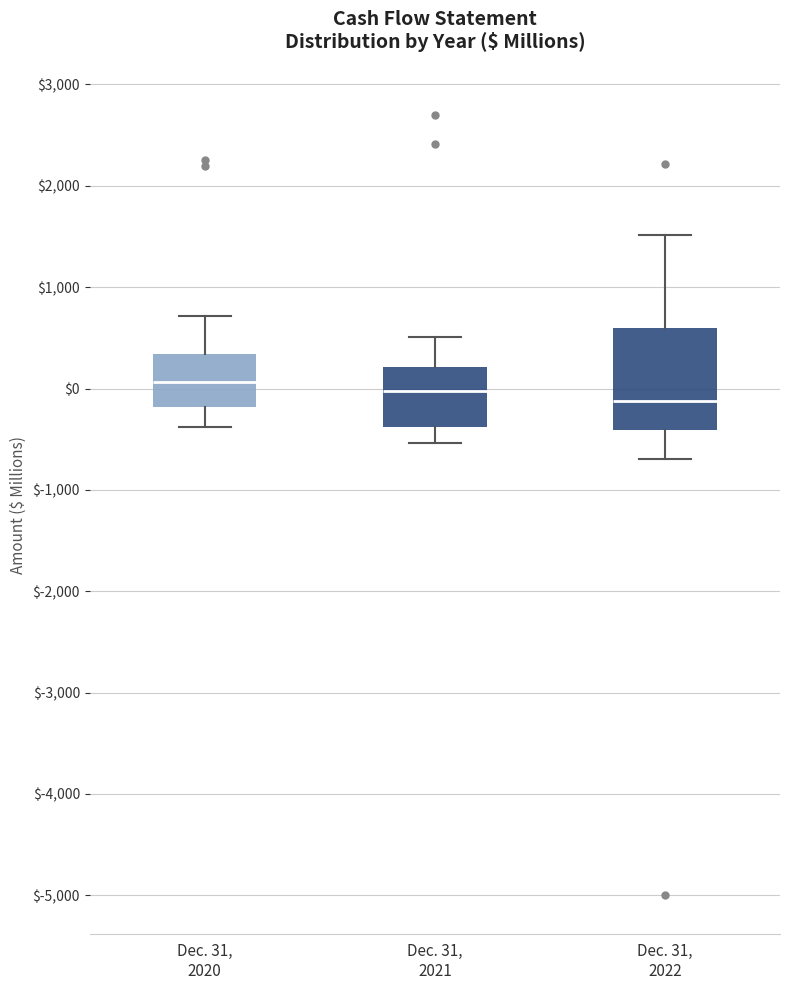

Which box's median line is the lowest?

Dec. 31, 2022